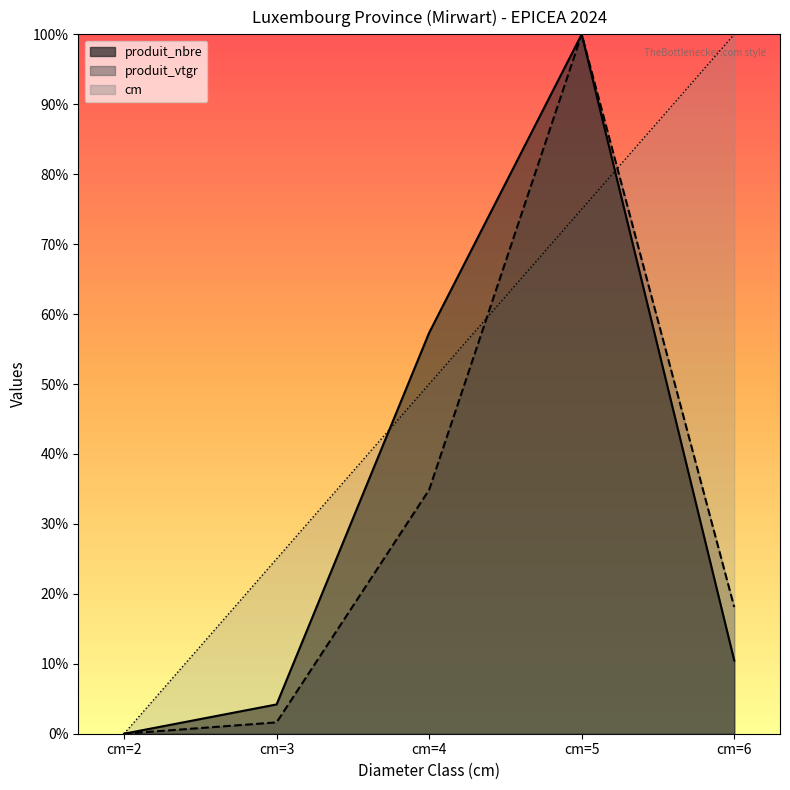

True or false: produit_nbre has more than 2 interior local peaks.

False